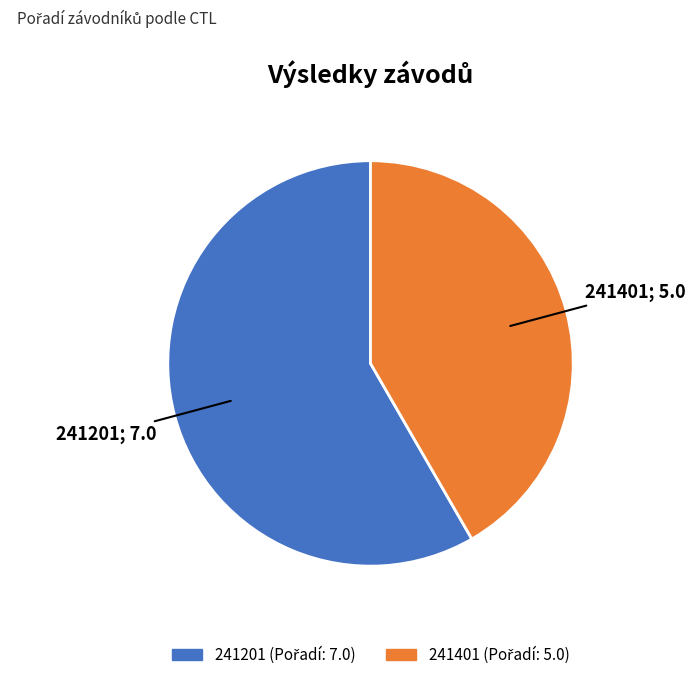

The 241401 slice represents 29% of the pie. True or false?

False